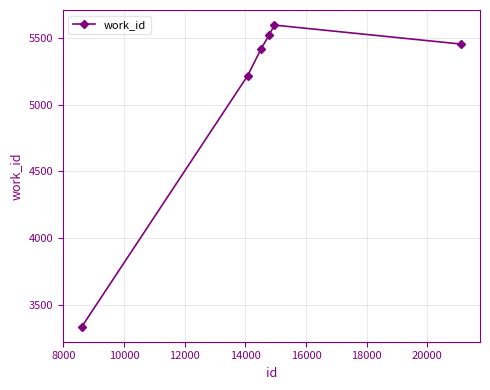

What is the difference between the maximum and second lowest values?

380